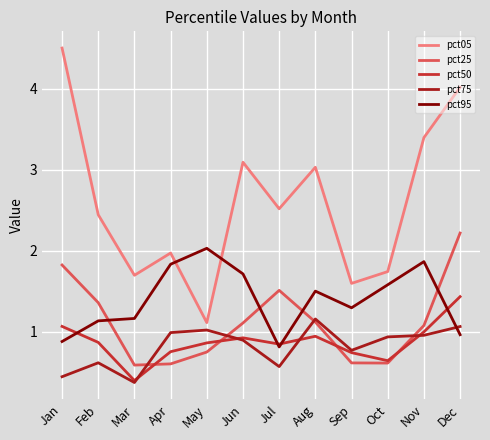

The pct25 series shows 0.8 at Jun. True or false?

False